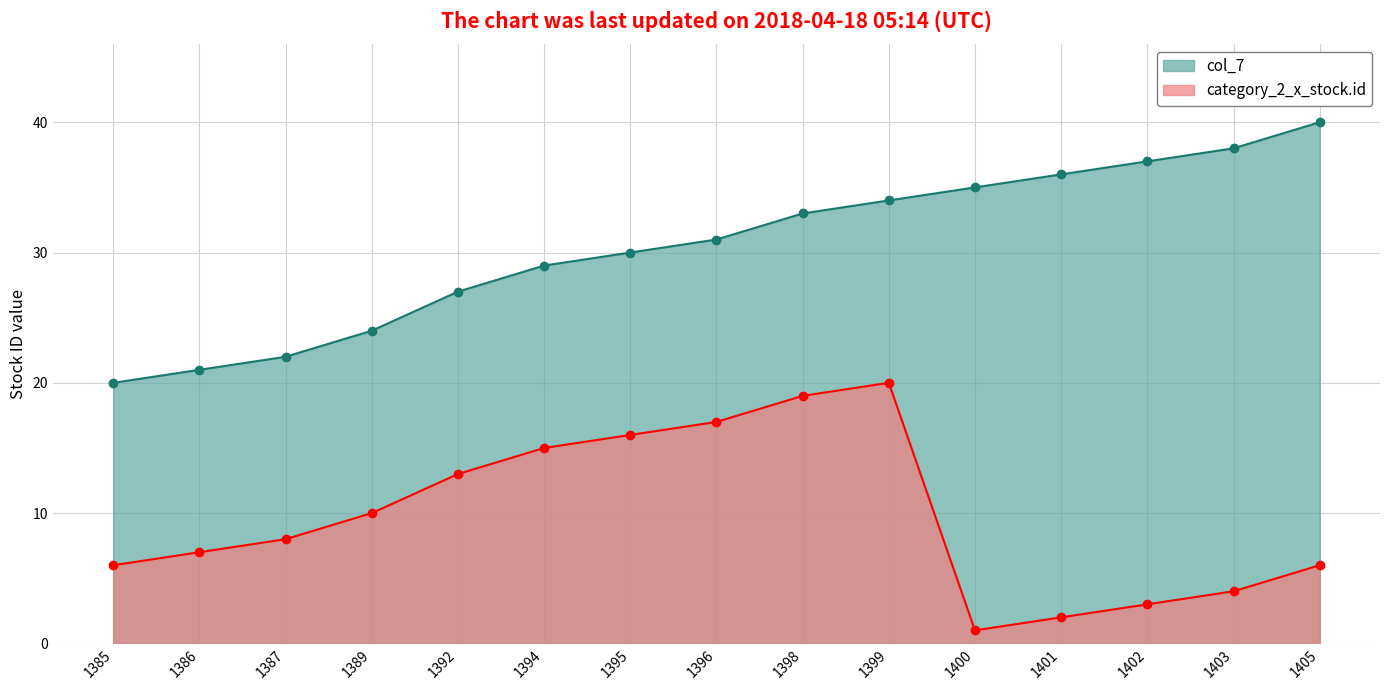

What is the difference between the second highest and minimum values?

18